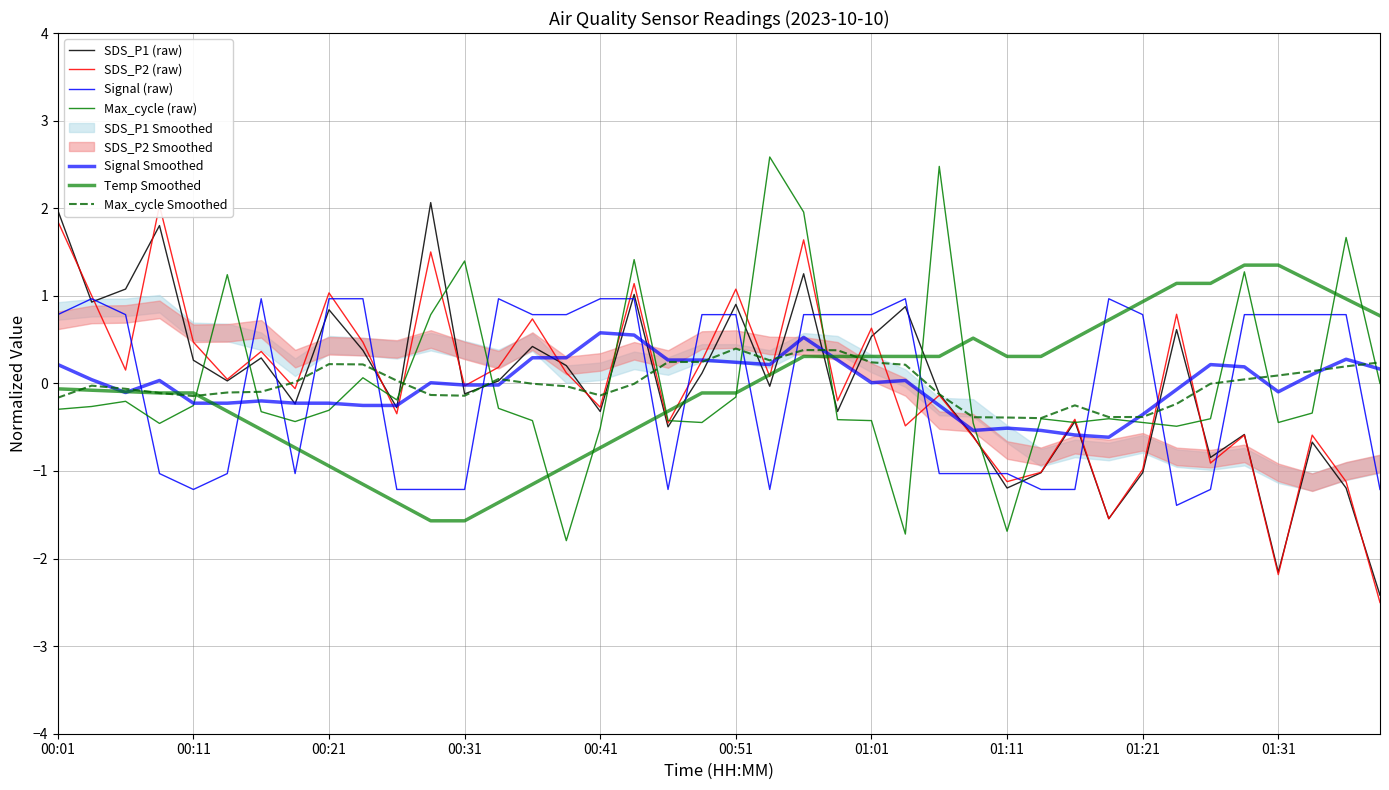

How many data points in SDS_P2 are above 0?

20